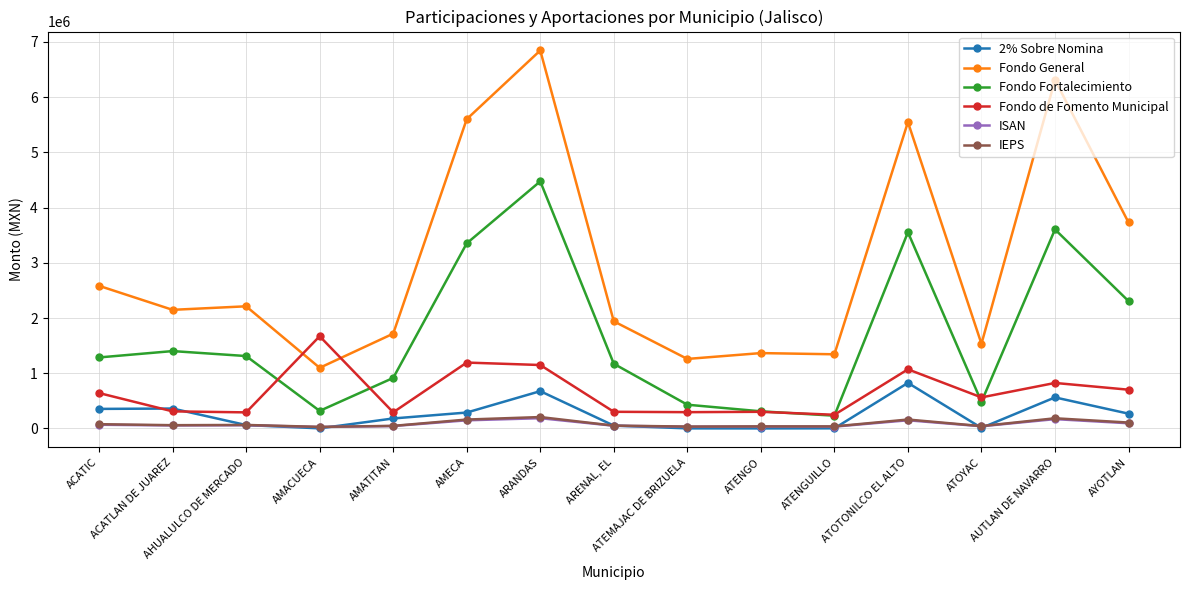

True or false: Fondo General and ISAN intersect in this chart.

False